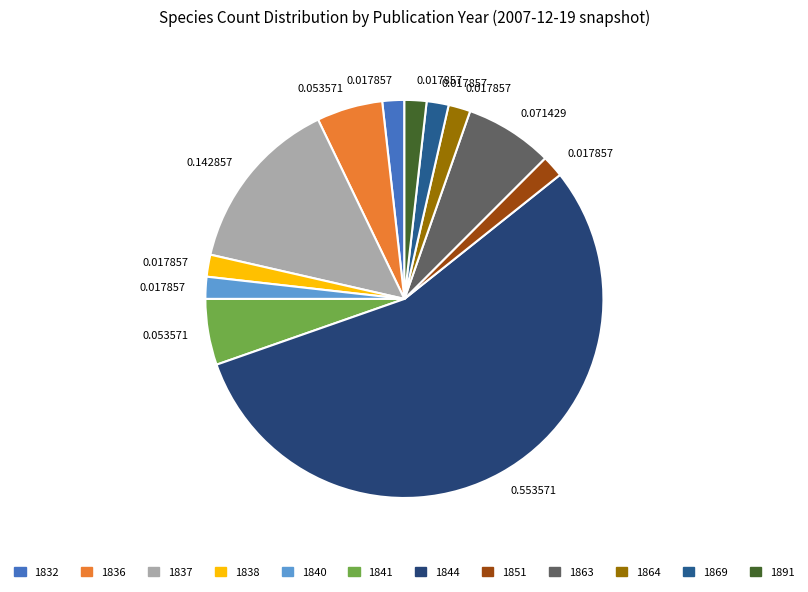

Which category accounts for the majority?

1844